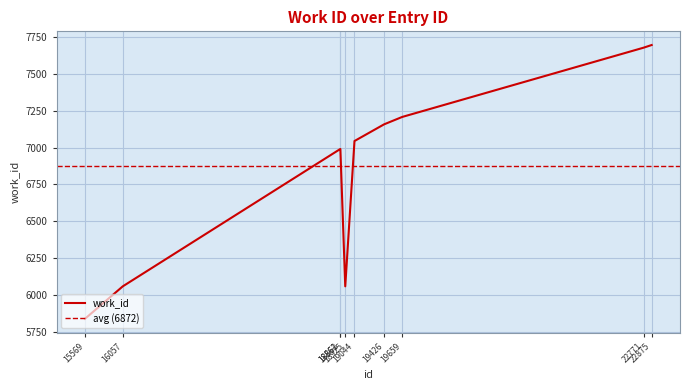

Rank the categories by value from lowest to highest.

15569, 16057, 18925, 18861, 18862, 19044, 19426, 19659, 22771, 22875